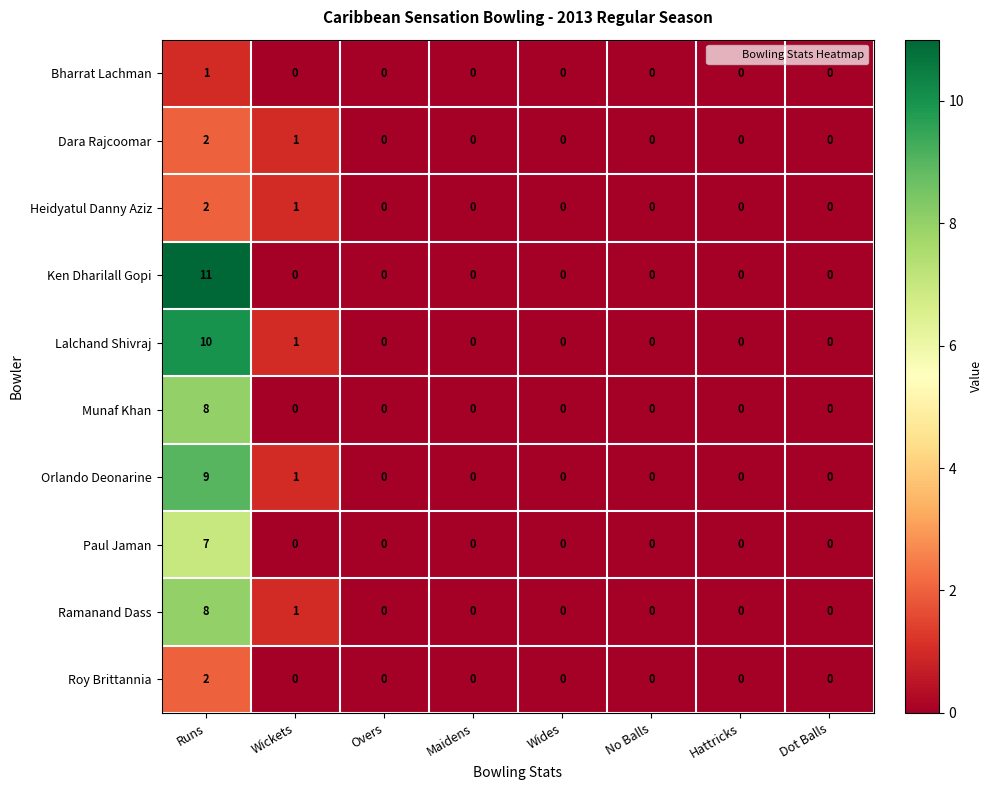

Which series has the widest spread of values?

Ken Dharilall Gopi